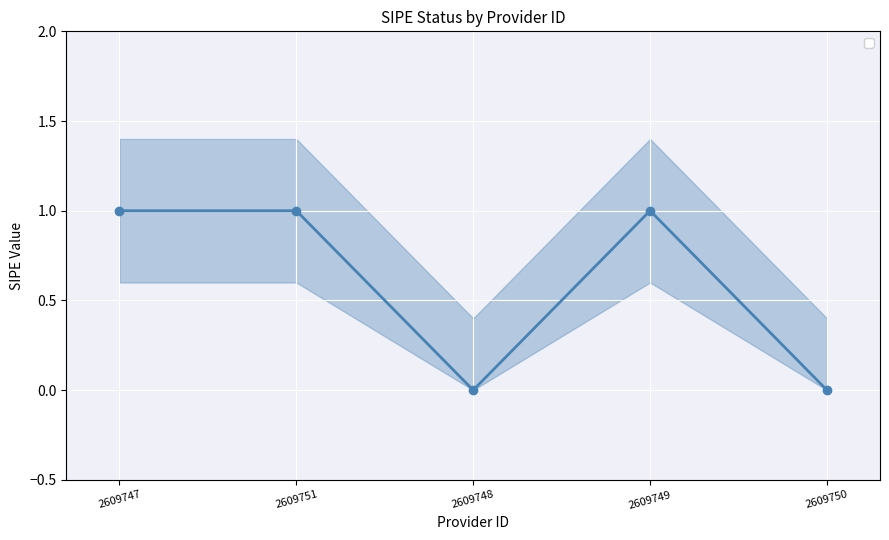

Rank the categories by value from lowest to highest.

2609748, 2609750, 2609747, 2609751, 2609749